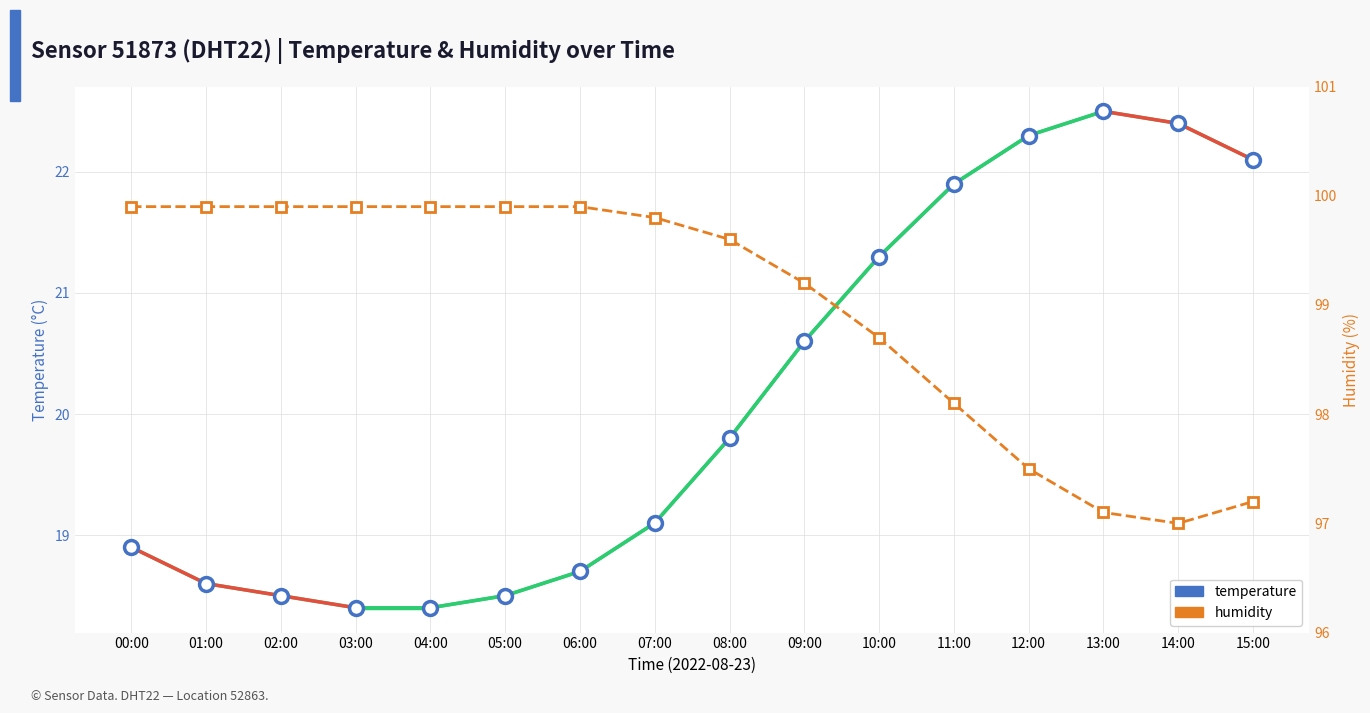

How many data points in temperature are less than 19?

7